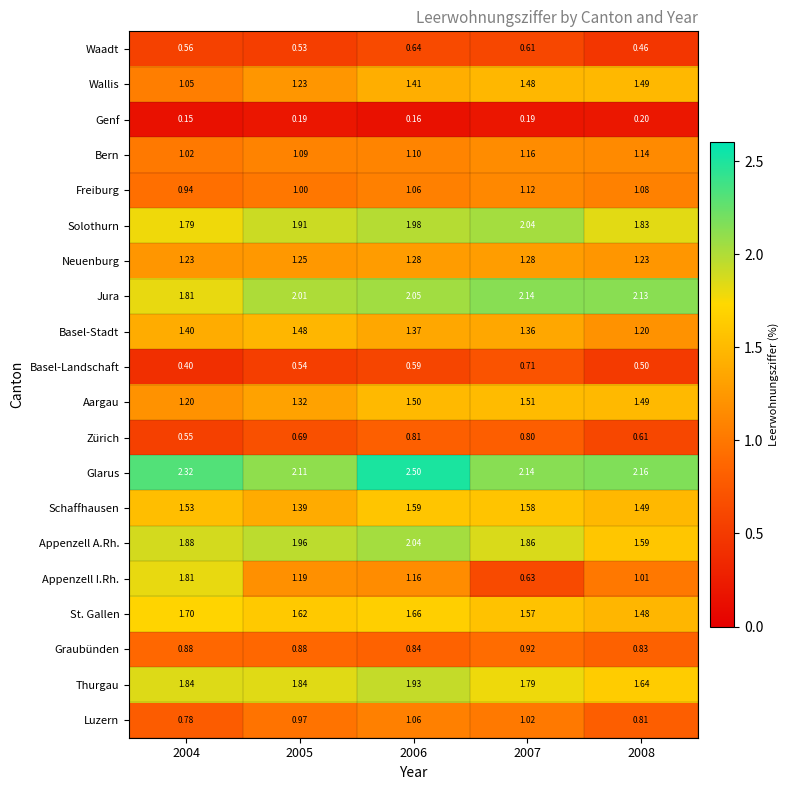

Is the value of Appenzell I.Rh. at 2008 greater than the value of Zürich at 2004?

Yes